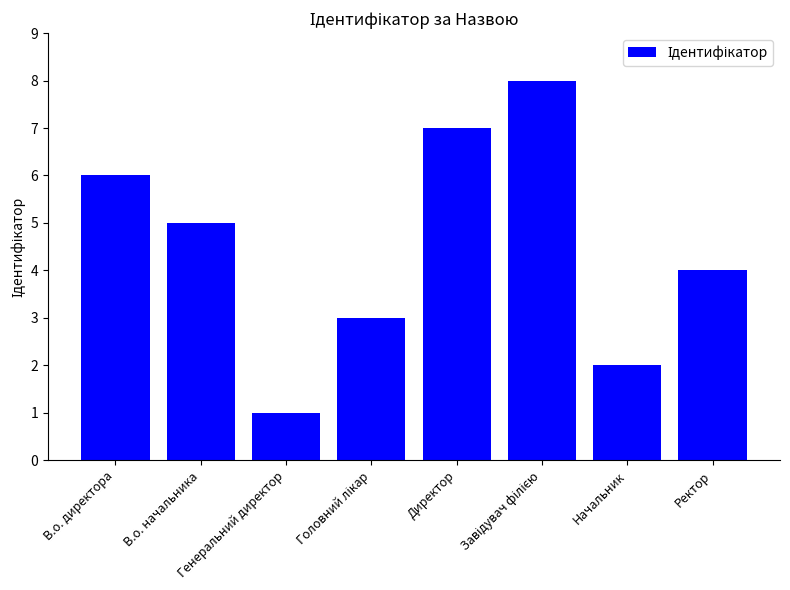

What is the minimum value shown in the chart?

1